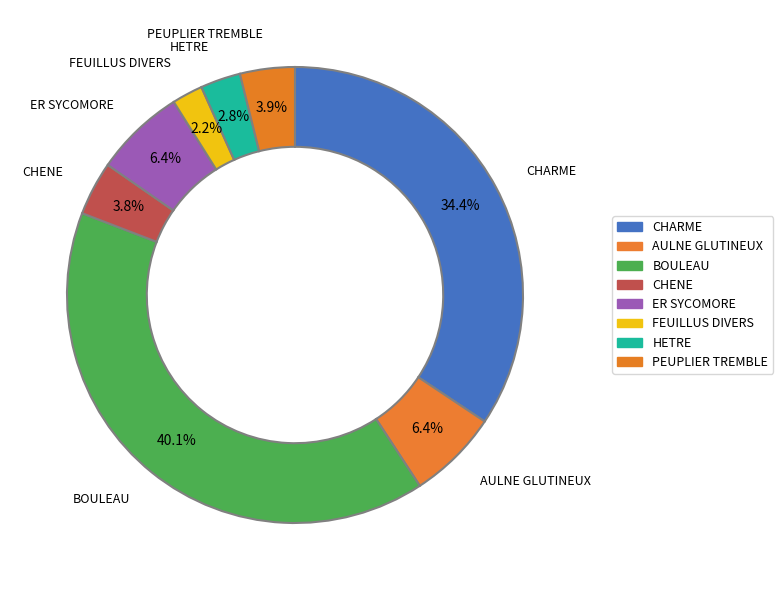

How many segments does this pie chart have?

8